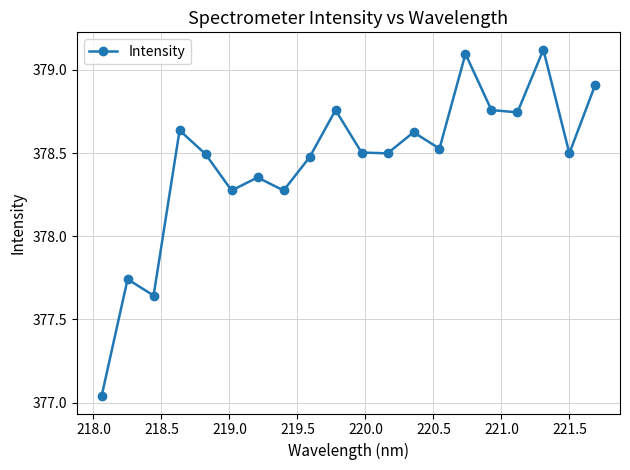

How many interior local peaks (higher than both neighbors) does the data have?

7